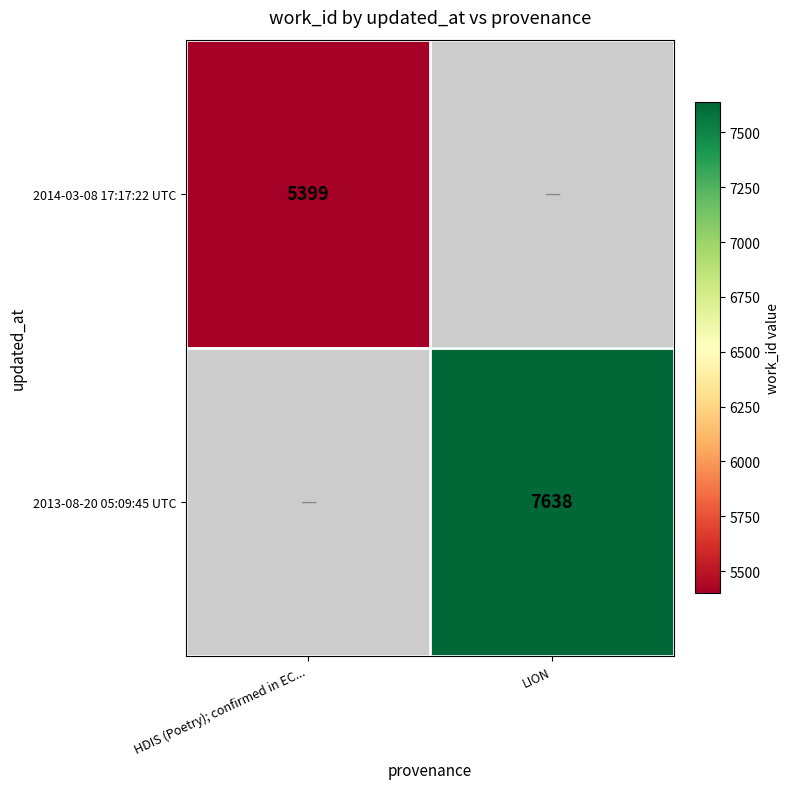

Is it true that 2014-03-08 17:17:22 UTC equals 7020 at HDIS (Poetry); confirmed in EC...?

False